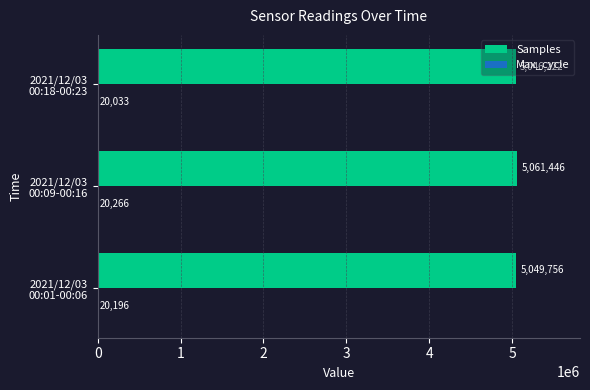

What is the difference between the second highest and minimum values in the Samples series?

3534